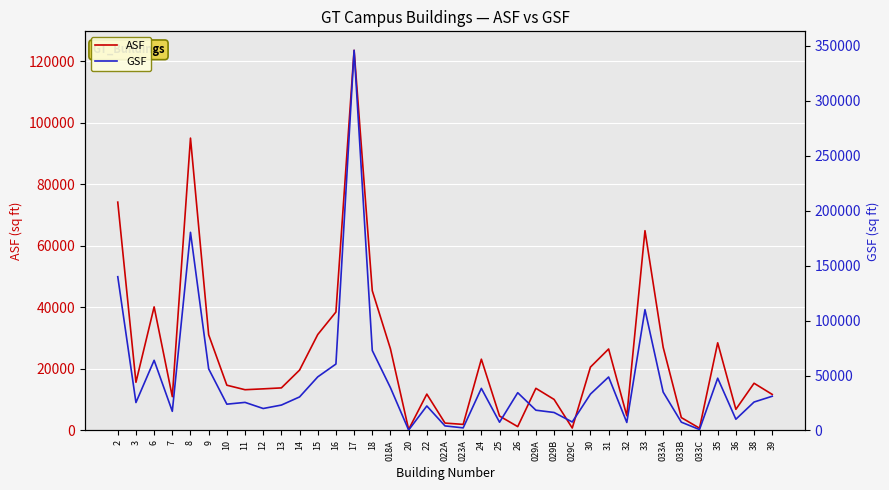

What is the value of the ASF point at the 18th from the left?

11811